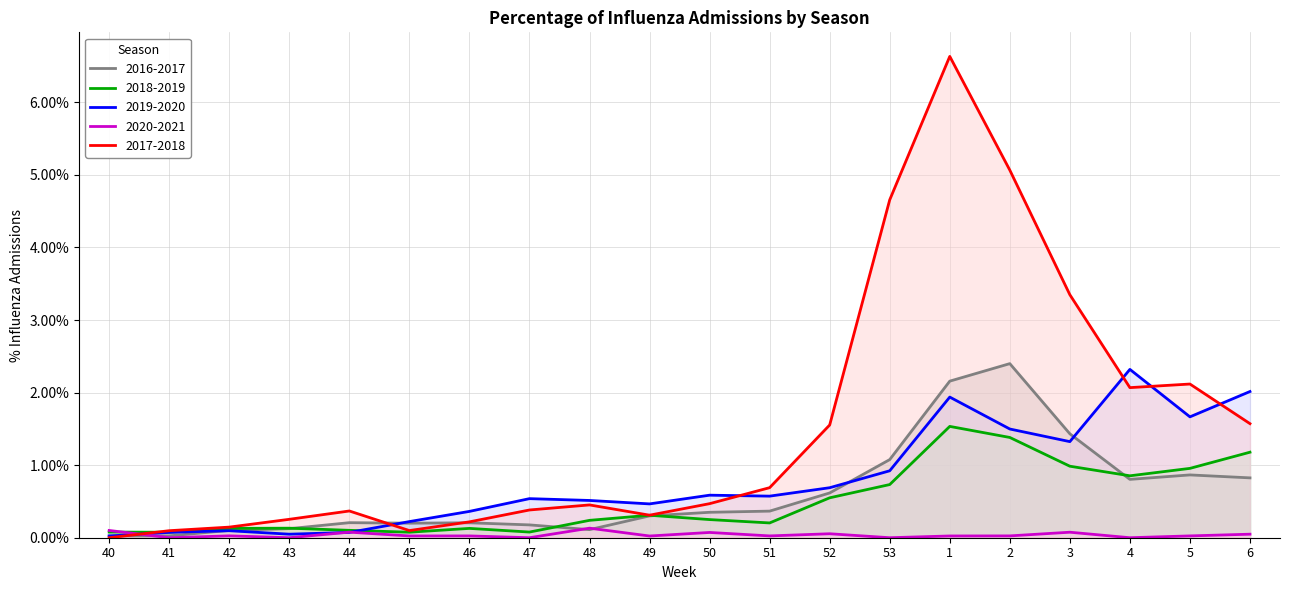

At which category is the sum across all series the highest?

1